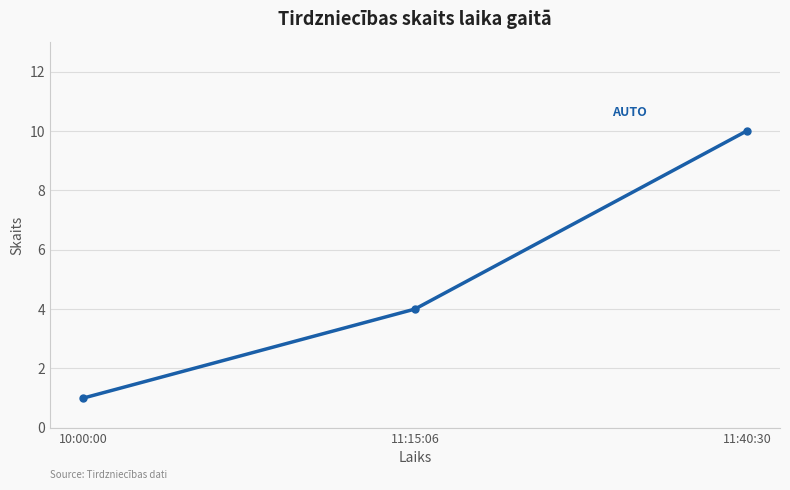

Rank the categories by value from highest to lowest.

11:40:30, 11:15:06, 10:00:00